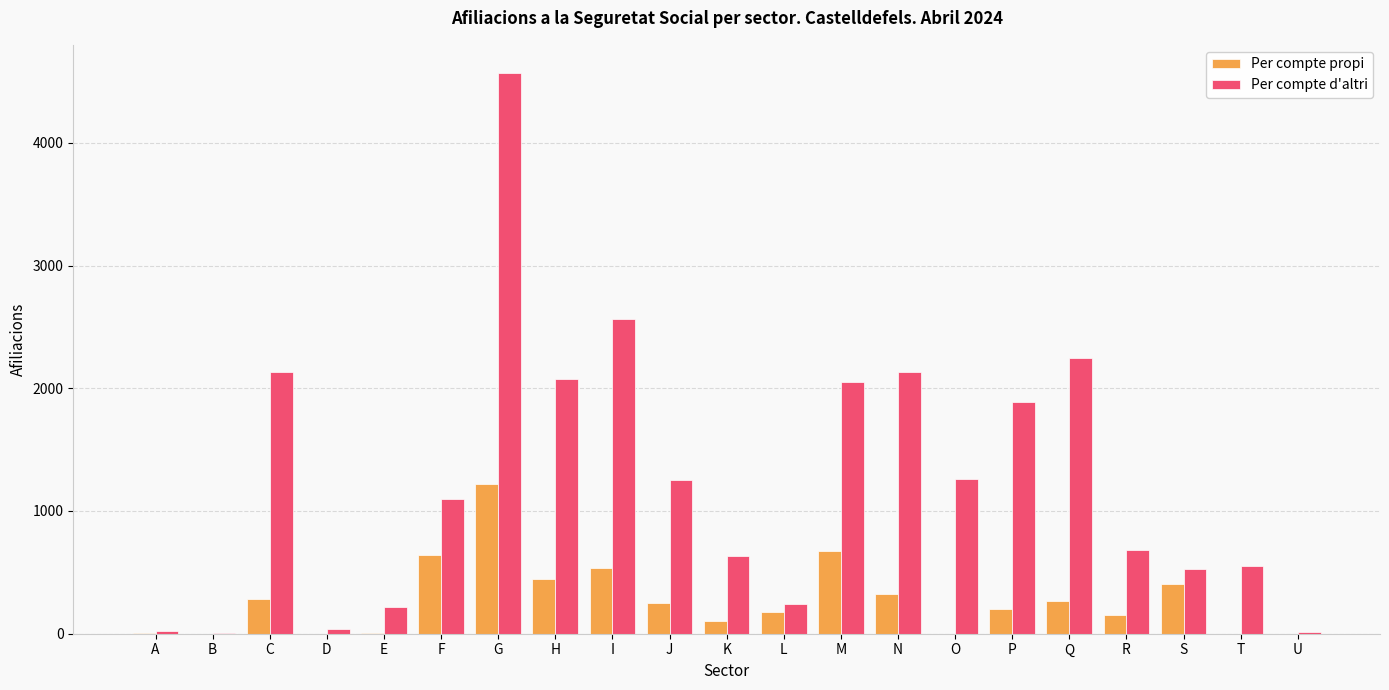

Which series changed the most between H and T?

Per compte d'altri